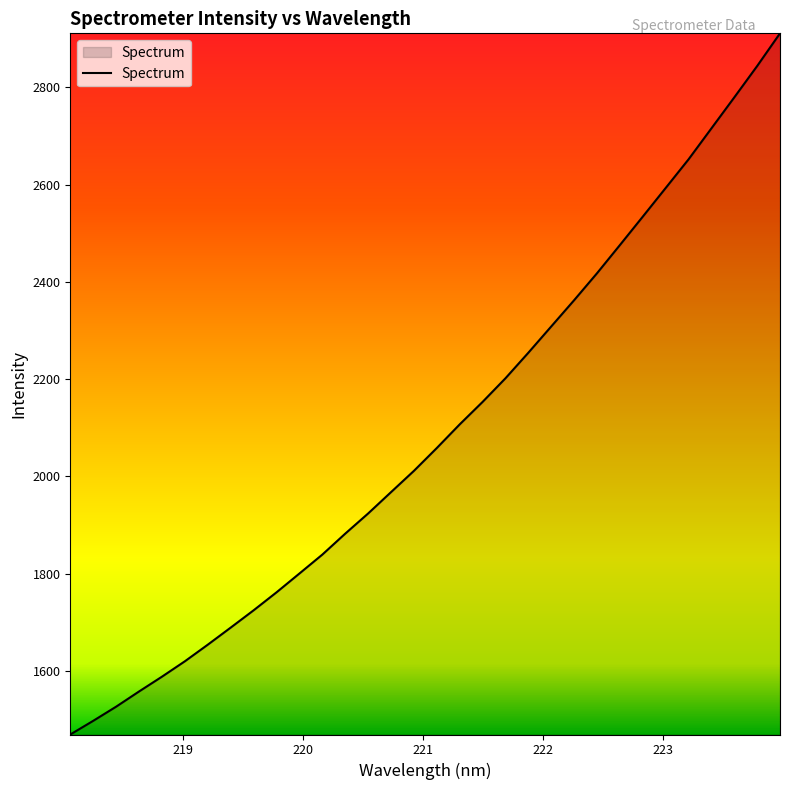

Count the number of data series in this chart.

1